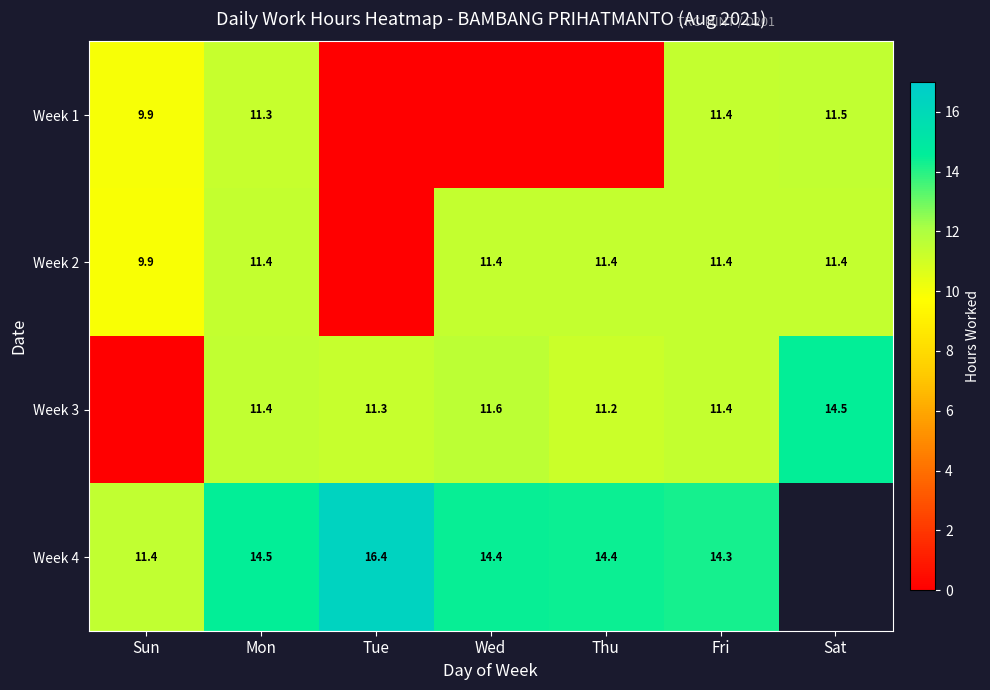

Which category has the lowest value in the Week 4 series?

Sun